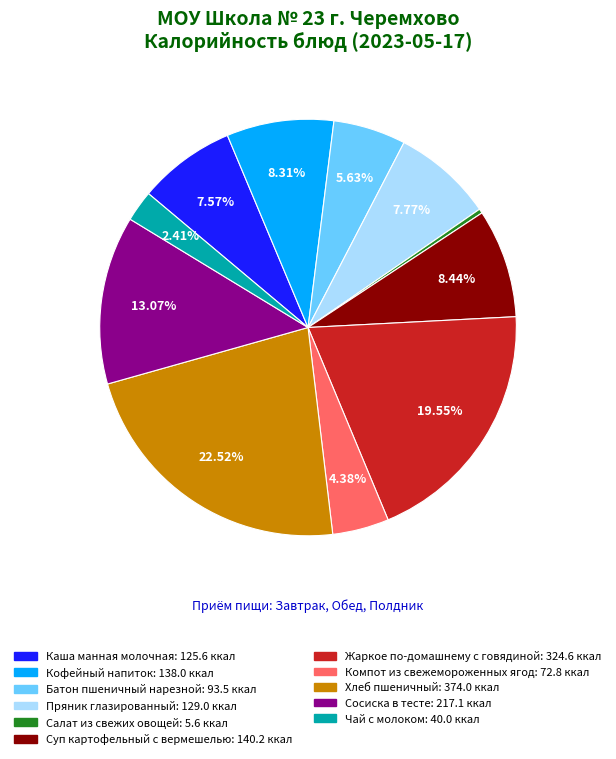

How many segments does this pie chart have?

11